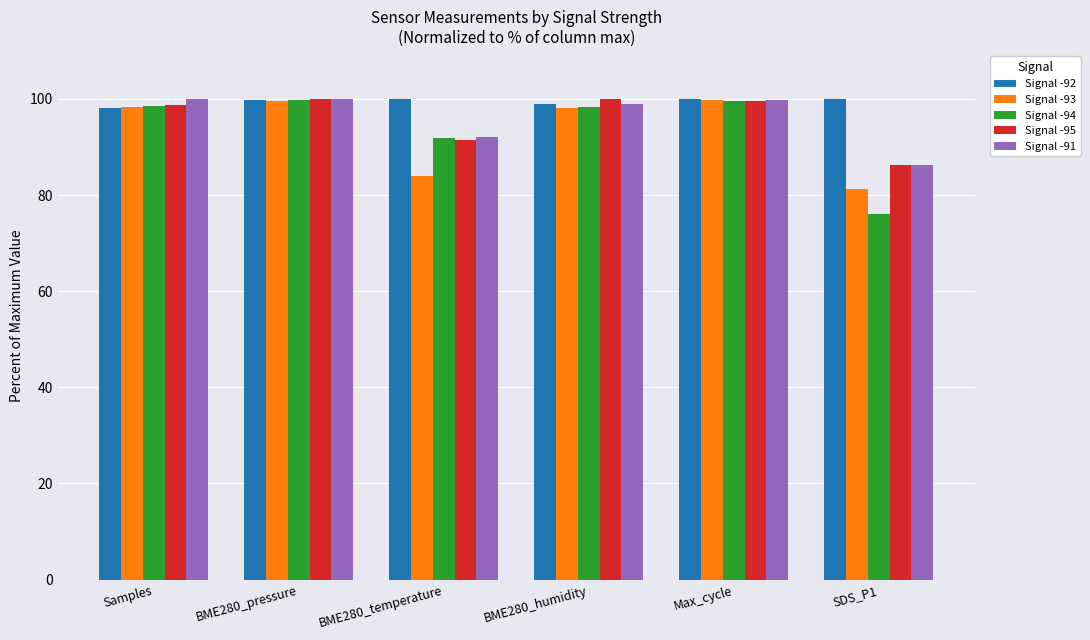

At how many categories does at least one series exceed 81?

6